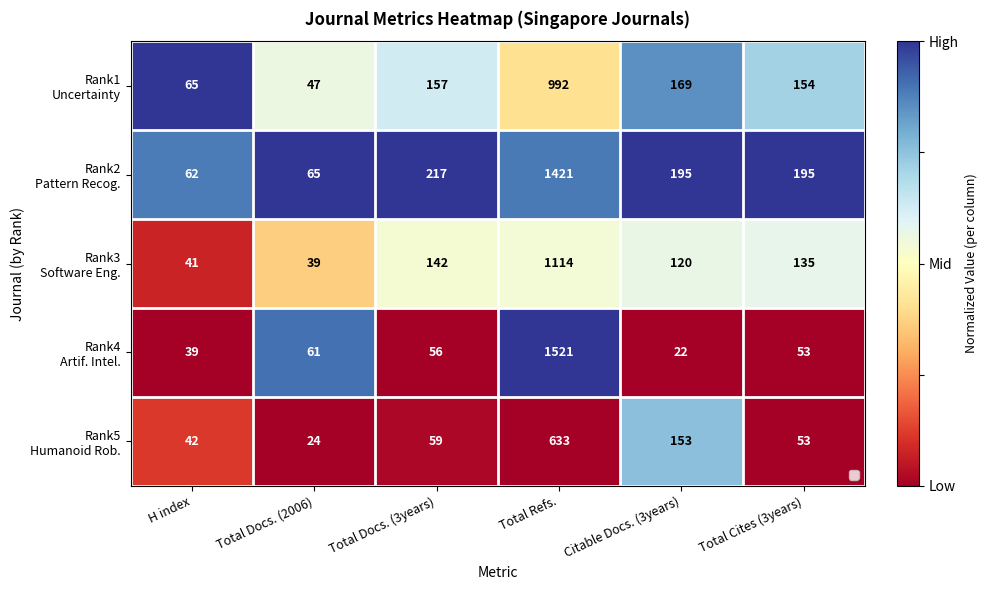

What is the total value across all series at Total Refs.?

5681